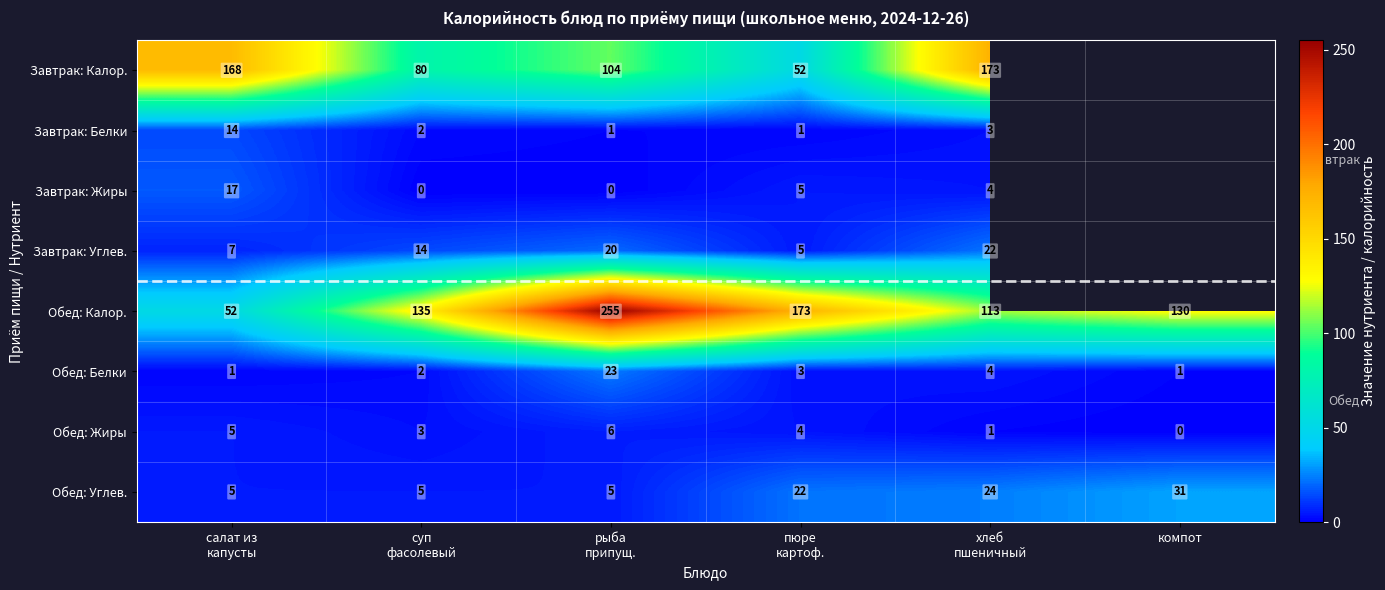

What is the difference between the maximum and second lowest values in the Обед: Калор. series?

142